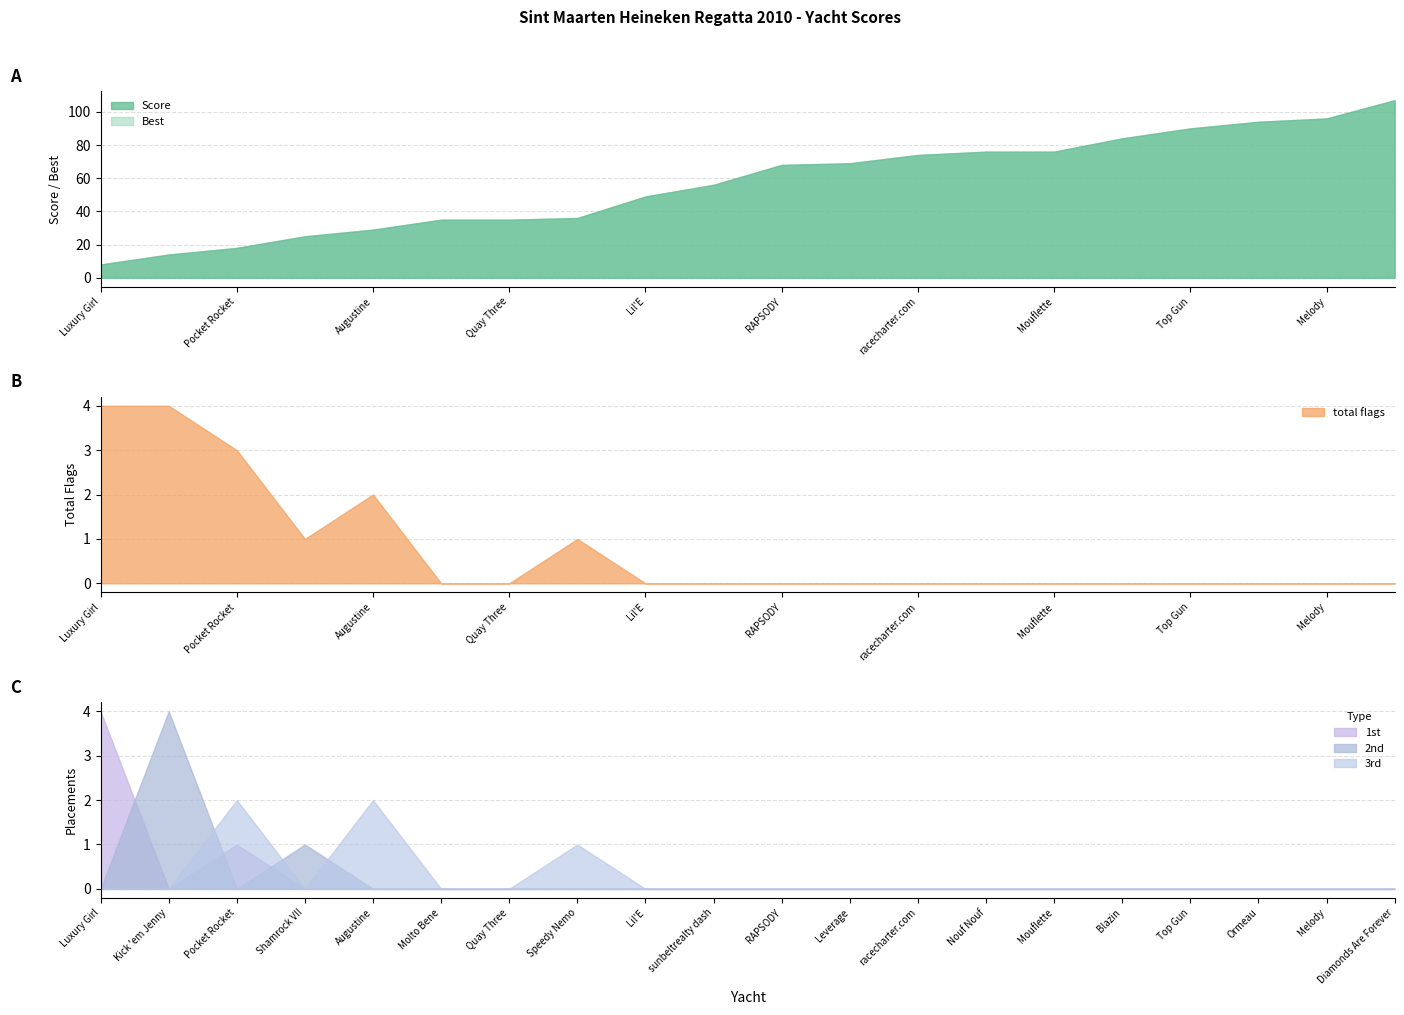

The value of Best at Lil'E is 49. True or false?

True